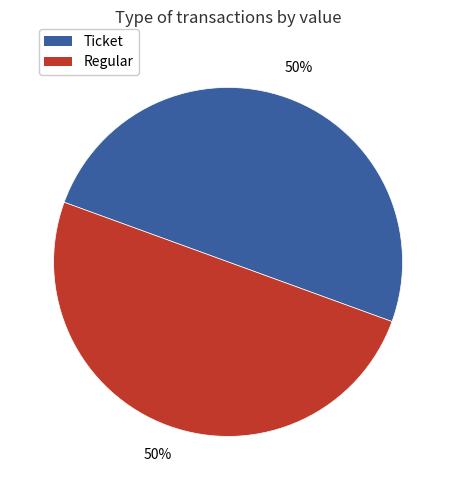

Do Ticket and Regular together represent more than half of the pie?

Yes